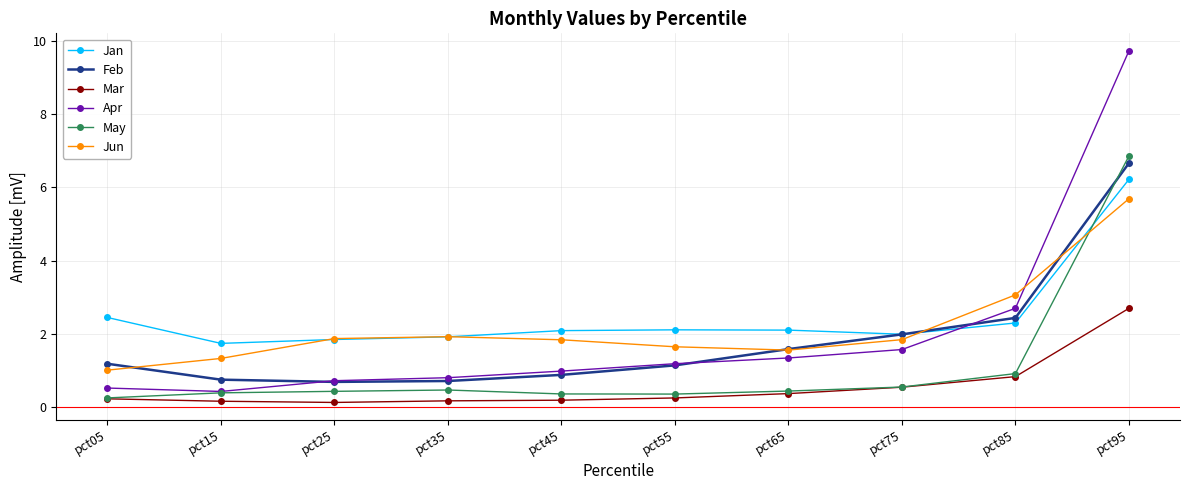

Is it true that Jun equals 9.7 at pct95?

False